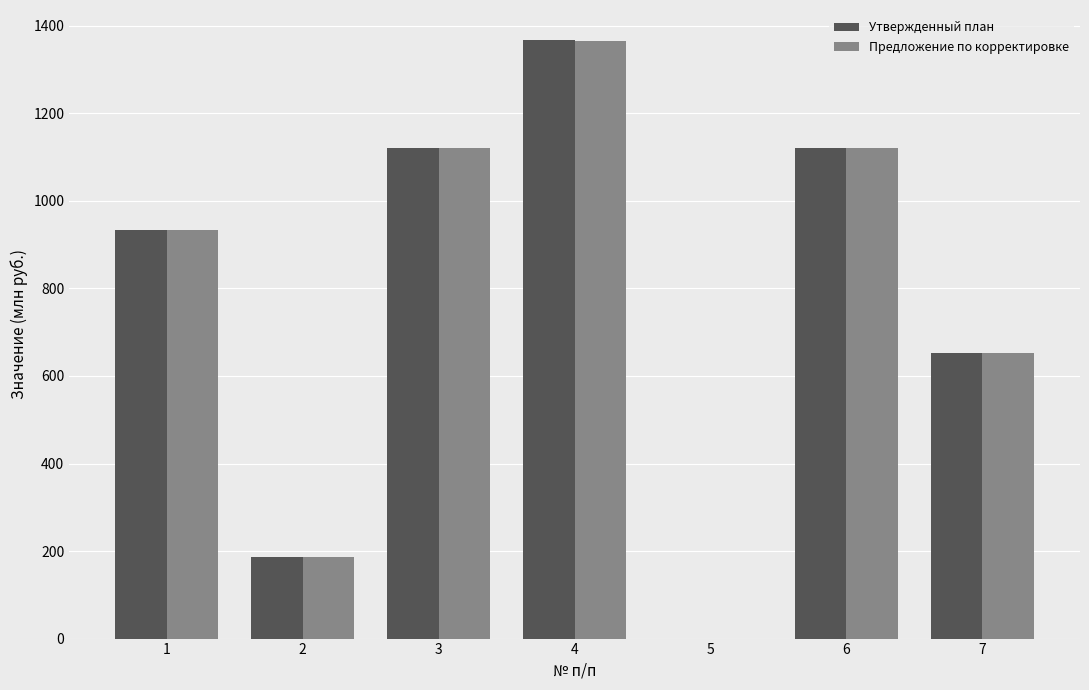

Does the chart contain stacked bars?

No